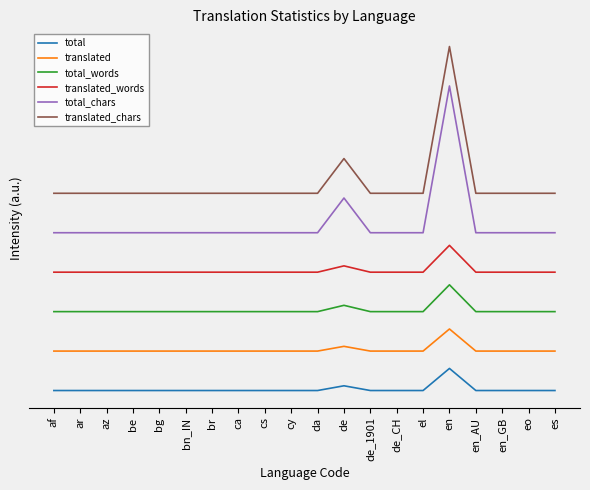

What is the label of the 9th point from the right?

de